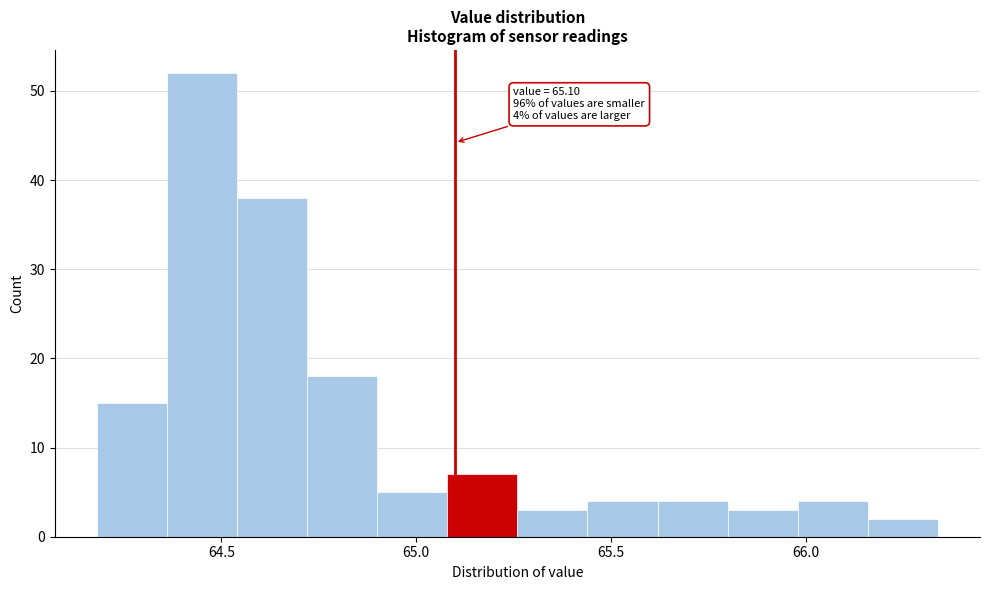

Read against the x-axis, roughly where is the centre of the tallest bar?

64.45